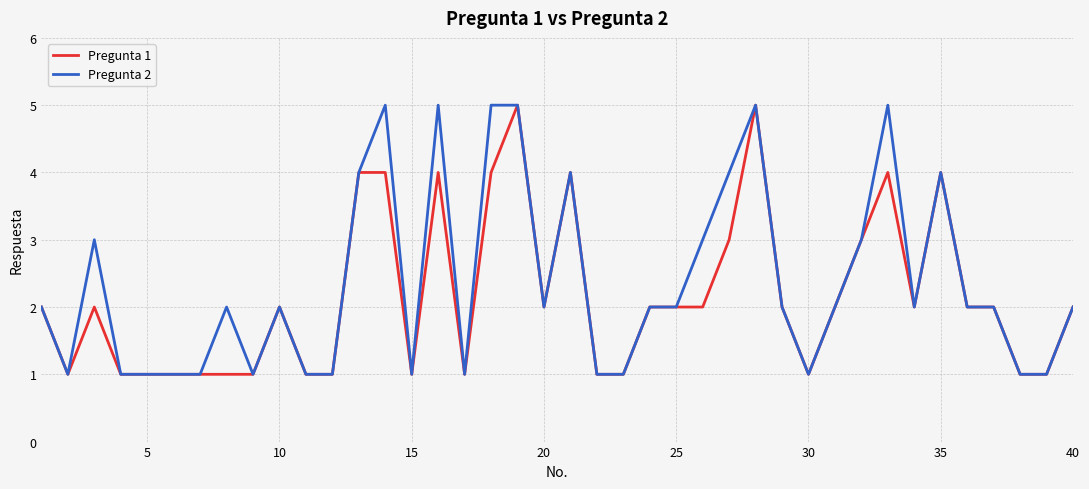

What is the difference between the second highest and minimum values in the Pregunta 2 series?

4